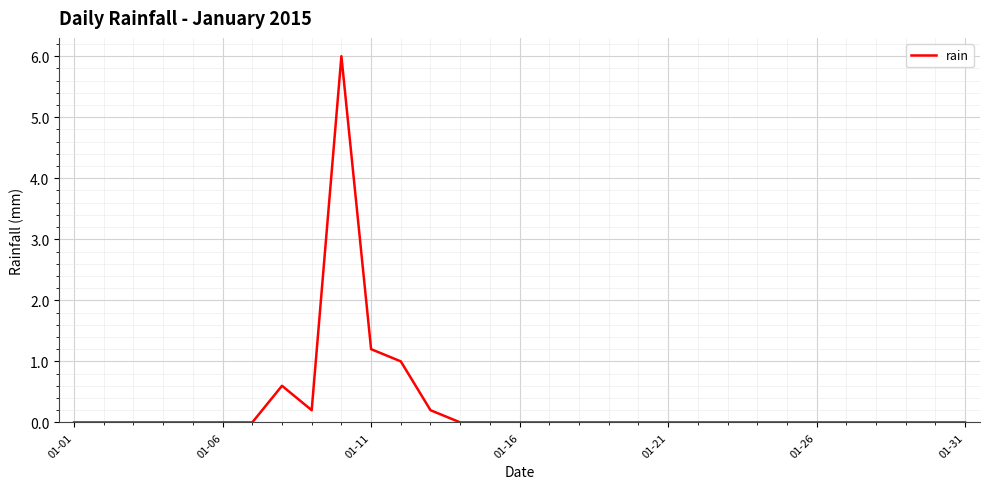

How many lines are shown in the chart?

1